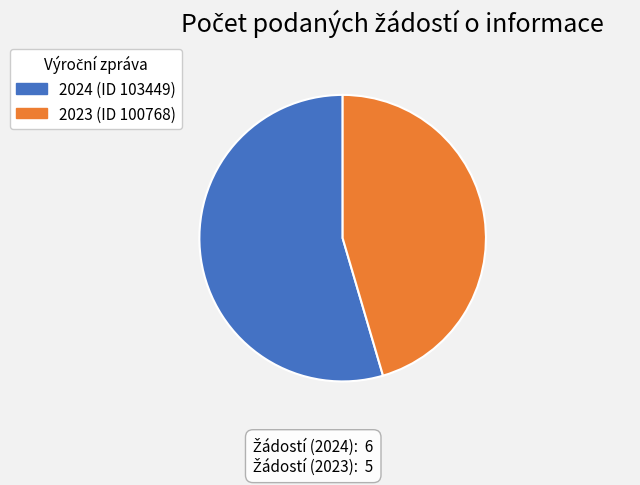

What is the ratio of the value at 2024 (ID 103449) to the value at 2023 (ID 100768)?

1.2